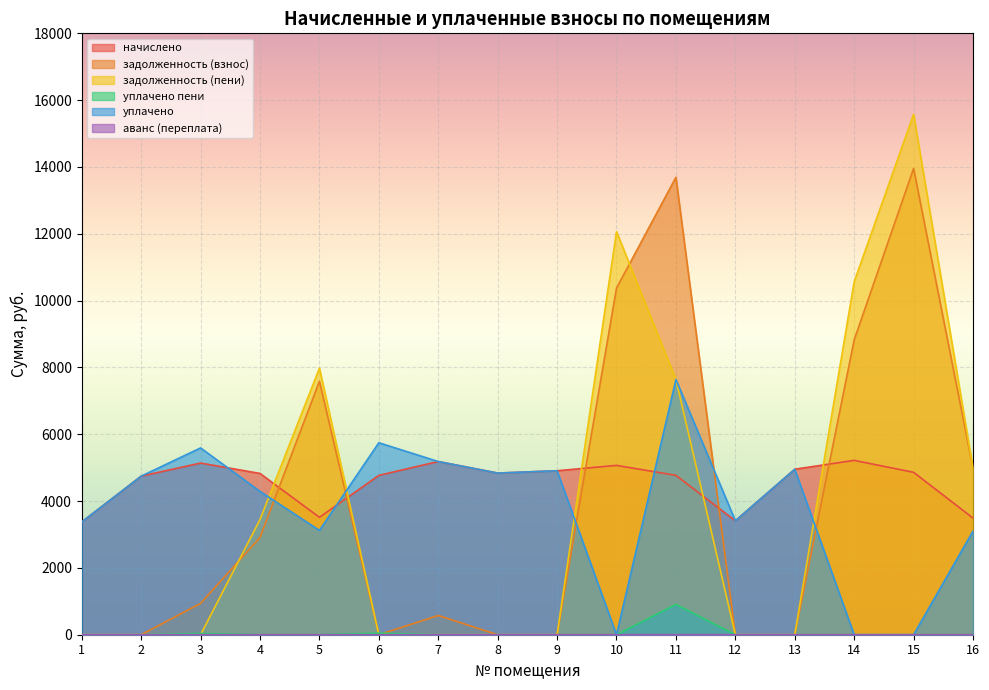

The задолженность (пени) series shows 0.0 at 8. True or false?

True